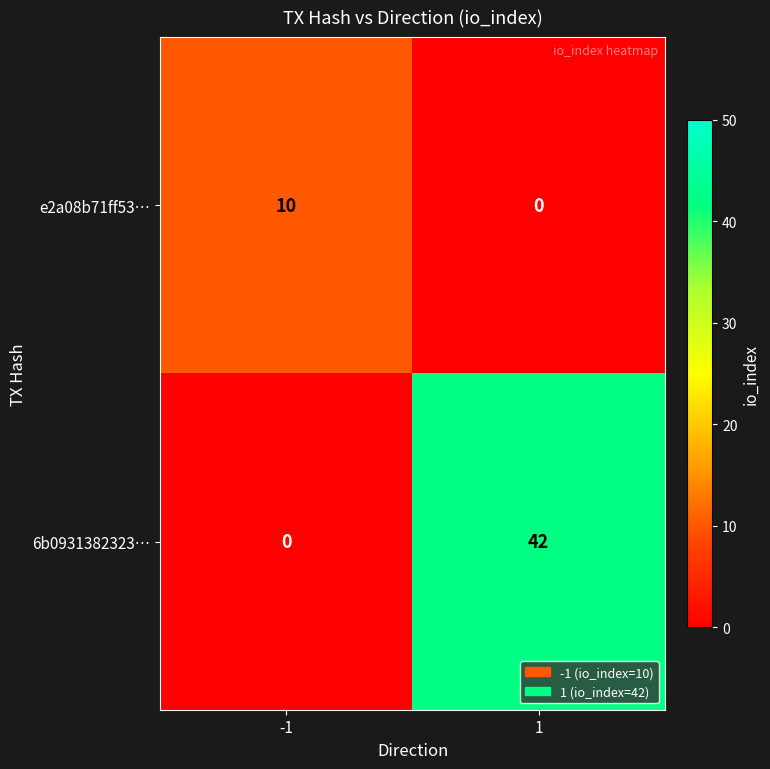

Count the number of categories in the chart.

2